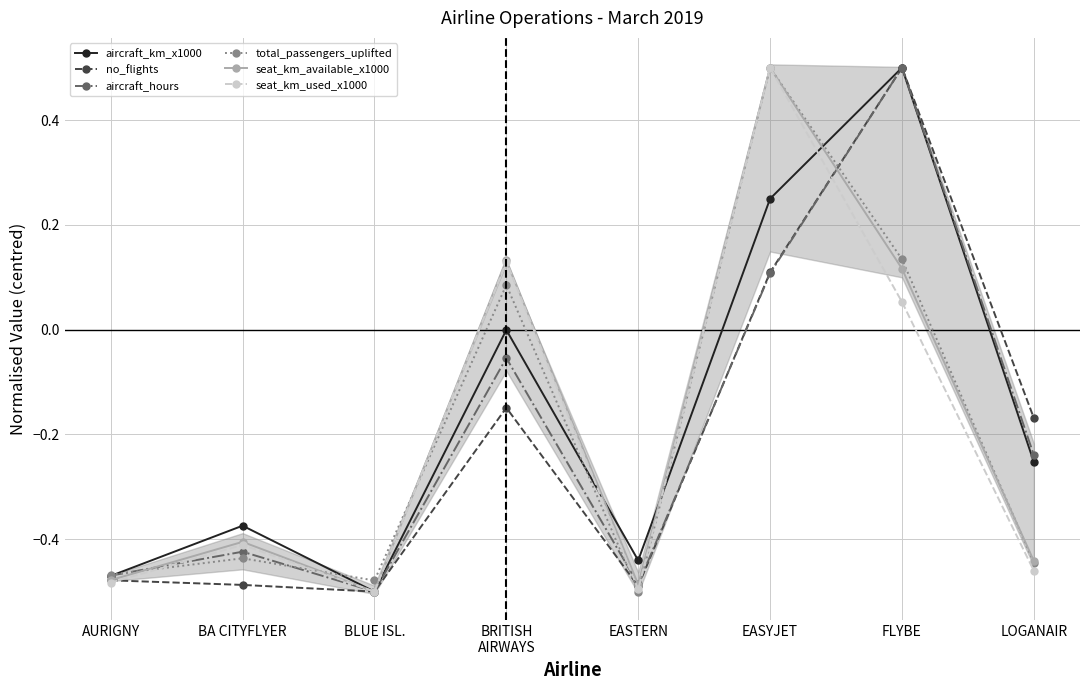

At which category is the sum across all series the highest?

EASYJET